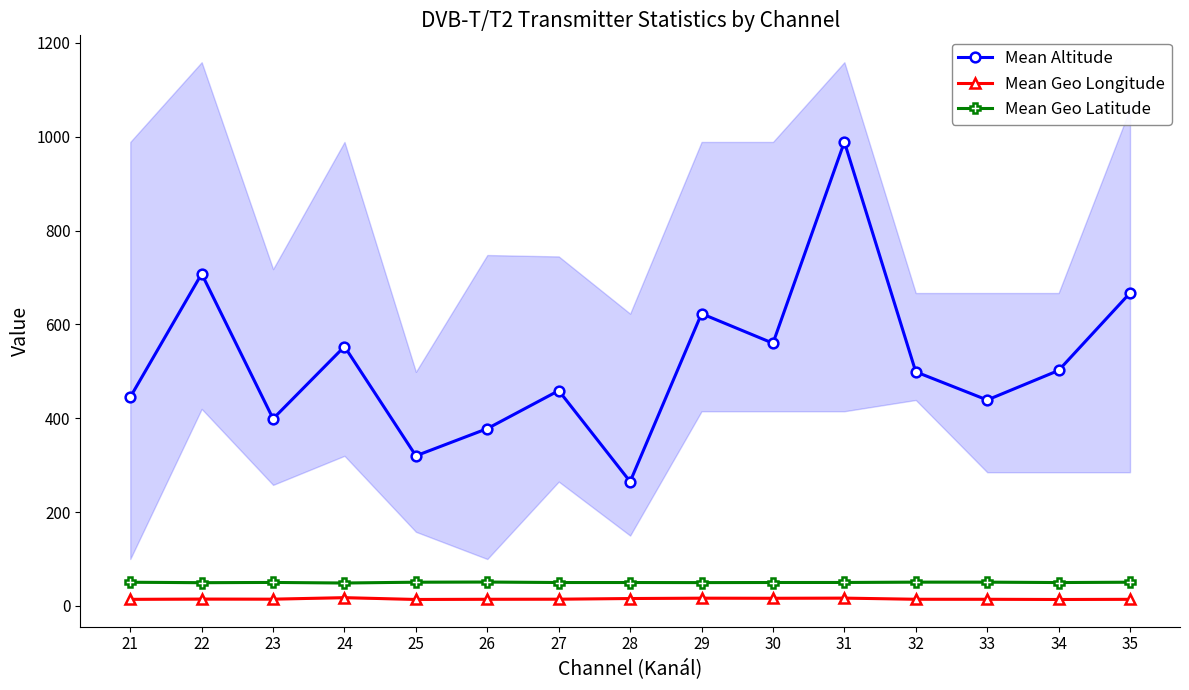

The value of Mean Geo Longitude at 35 is 14.1. True or false?

True